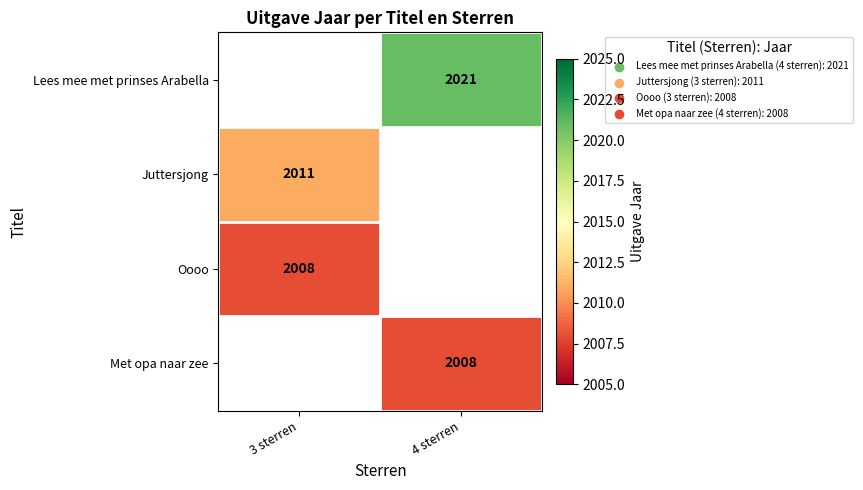

What is the spread (max minus min) of values at 4 sterren?

13.0